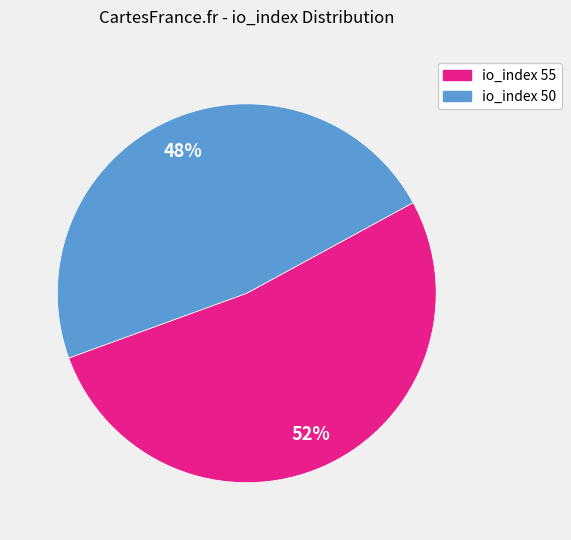

What percentage is the io_index 50 slice, to the nearest percent?

48%